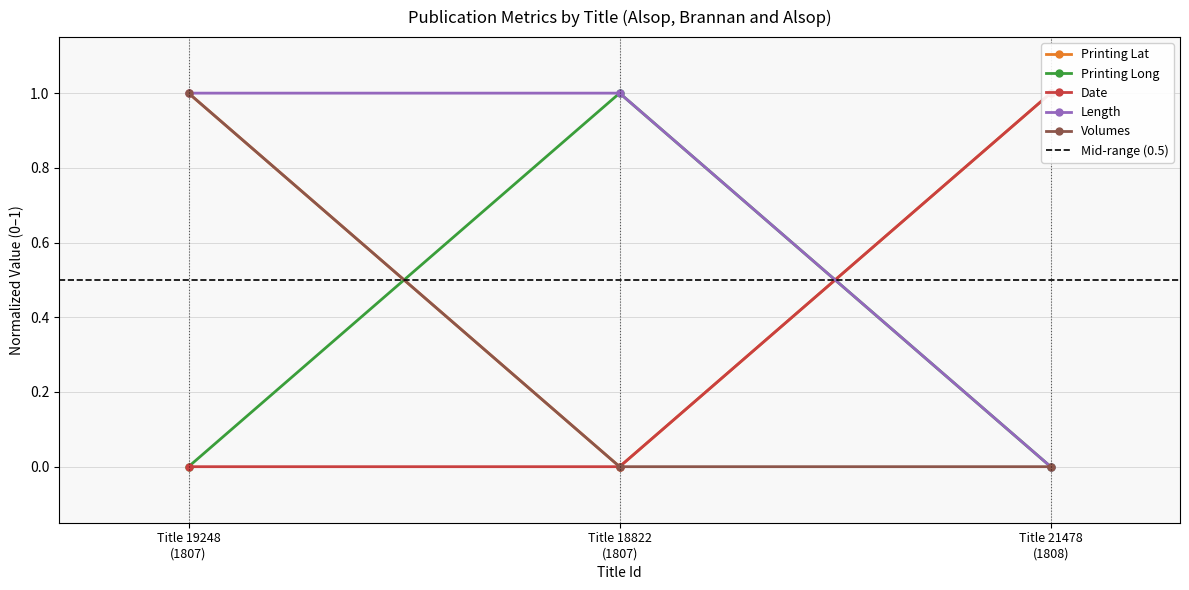

Which has a higher value, Title 21478
(1808) or Title 19248
(1807)?

Title 21478
(1808)